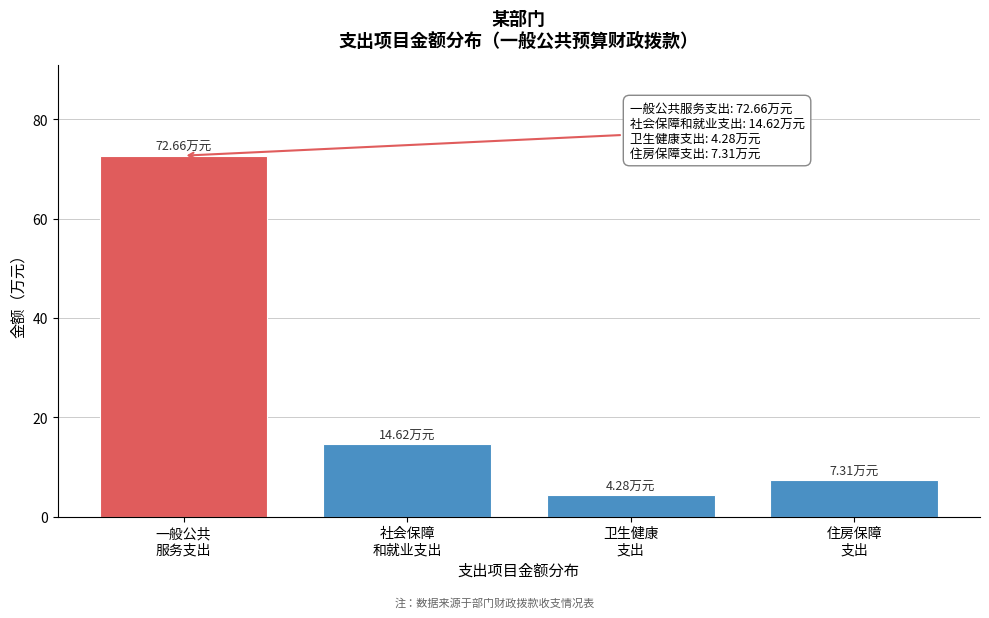

What is the average value?

24.7